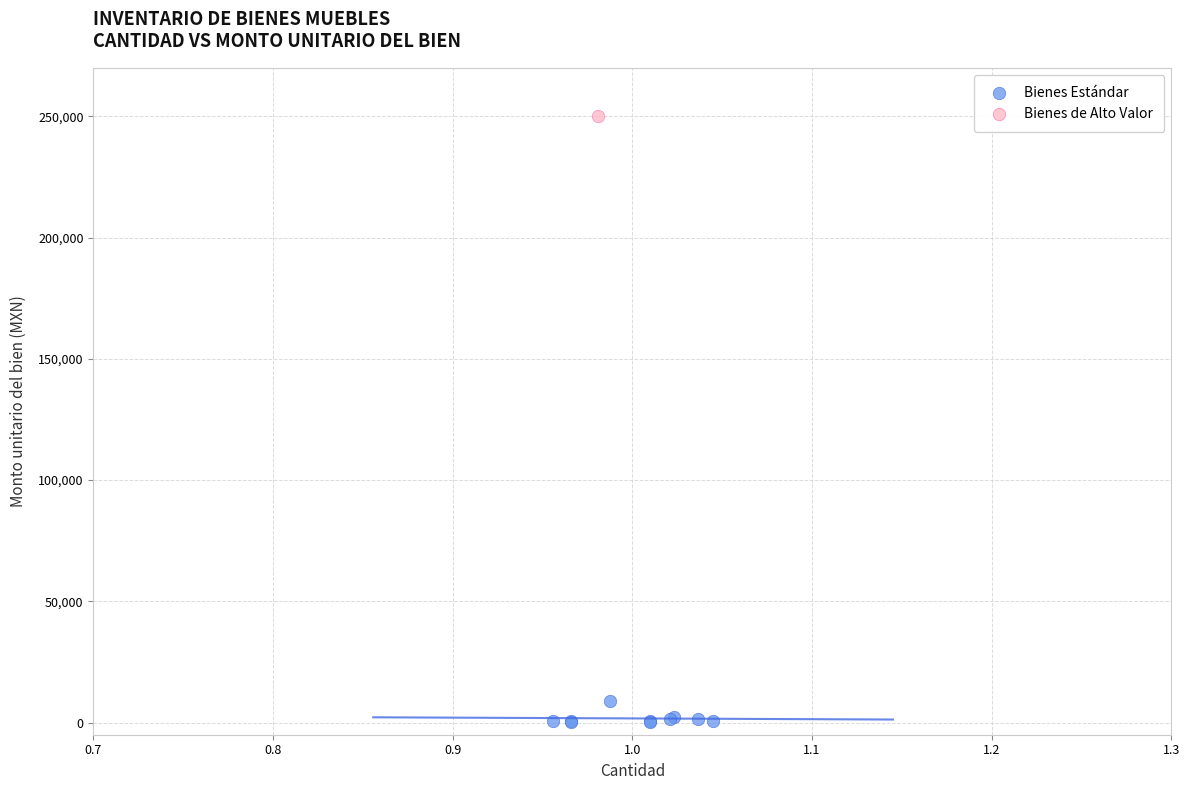

What are all the series names shown in the legend?

Bienes Estándar, Bienes de Alto Valor